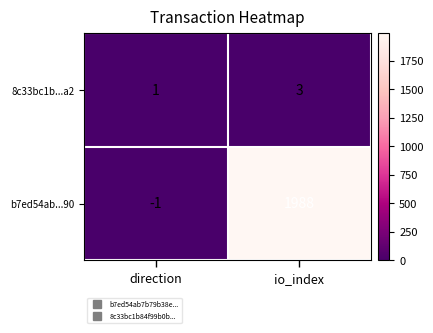

Reading right to left, list all the values displayed in this chart.

8c33bc1b...a2: io_index=3	direction=1
b7ed54ab...90: io_index=1988	direction=-1